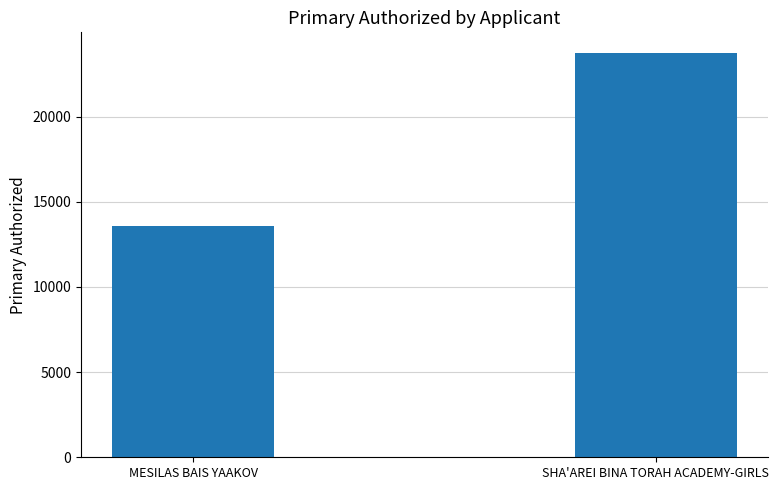

Reading right to left, what are all the values shown in this chart?

SHA'AREI BINA TORAH ACADEMY-GIRLS=23760	MESILAS BAIS YAAKOV=13593